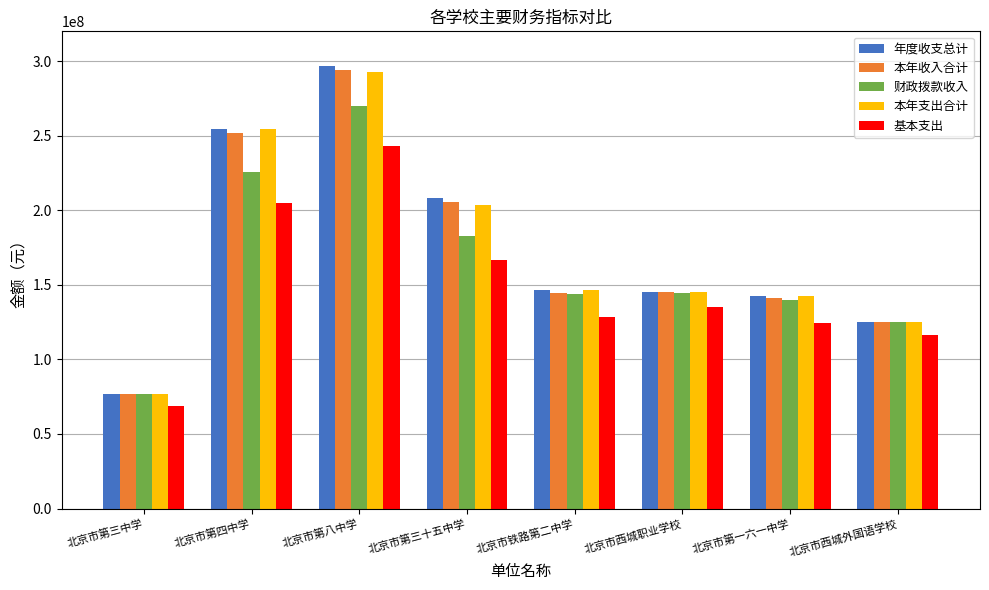

What is the label of the 4th bar from the right?

北京市铁路第二中学